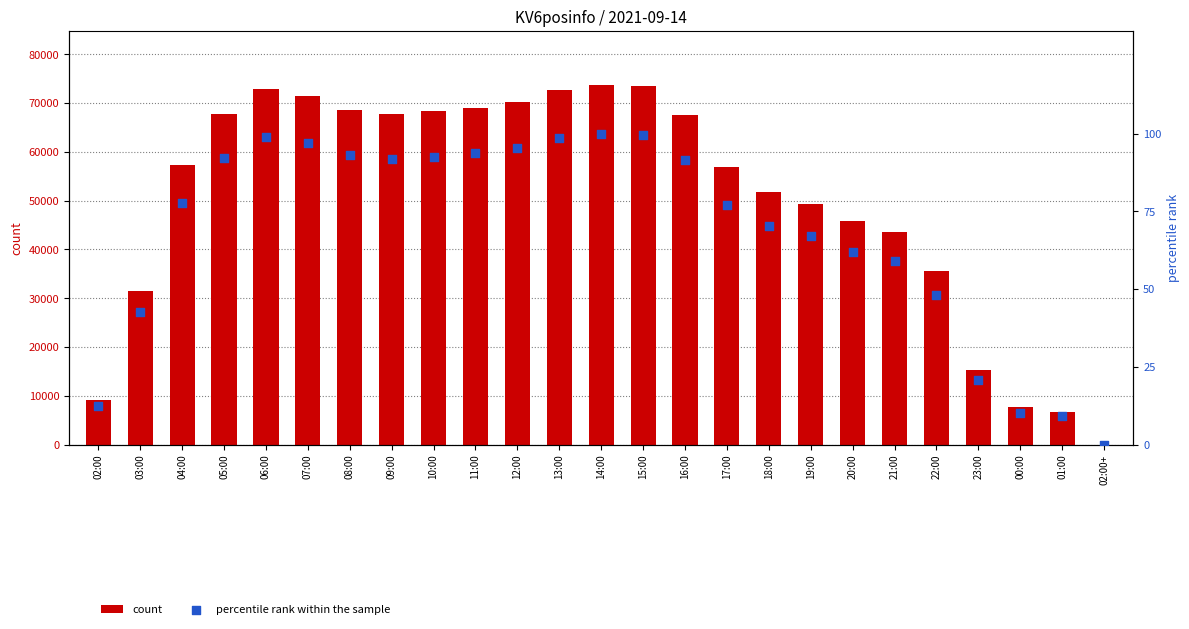

What is the total value across all series at 01:00?

6742.1